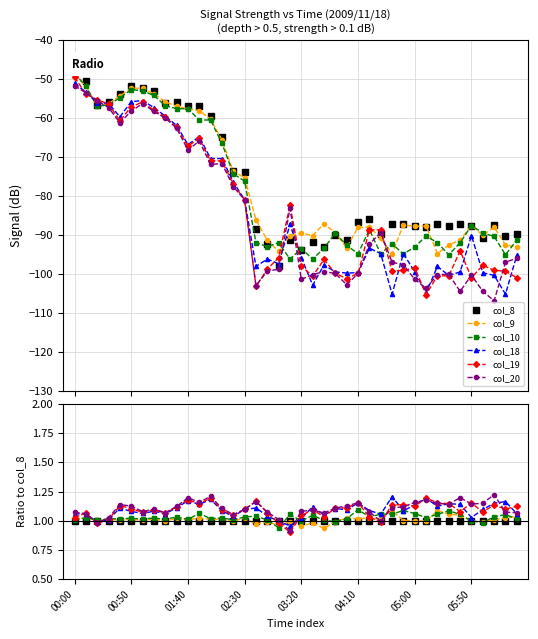

What is the maximum value for col_8?

1.0